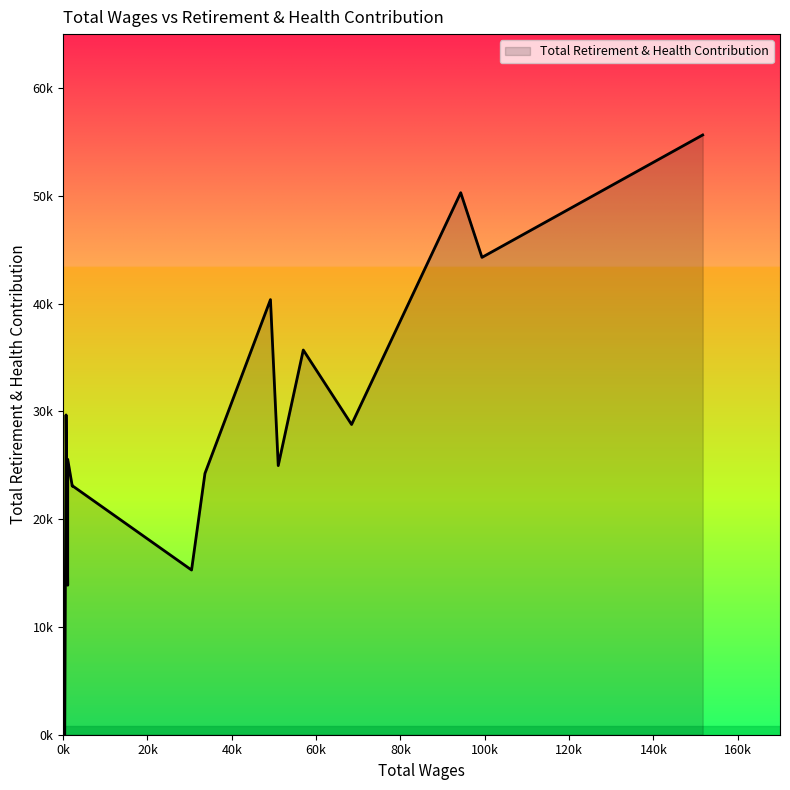

What is the difference between the maximum and second lowest values?

41771